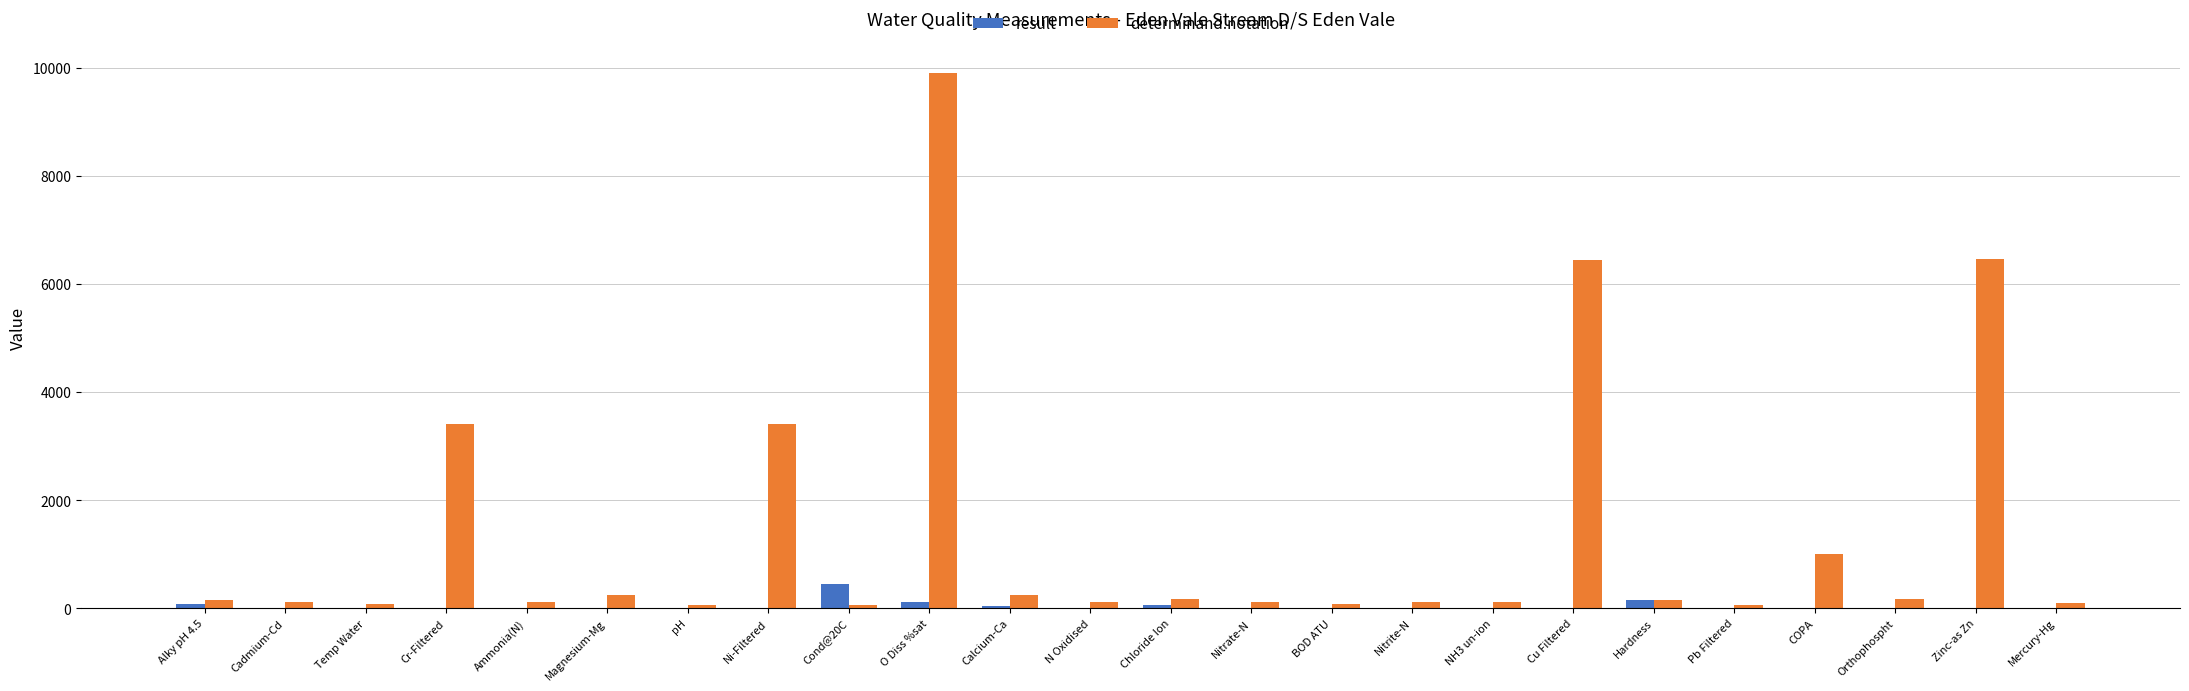

What is the sum of all determinand.notation values?

32907.0